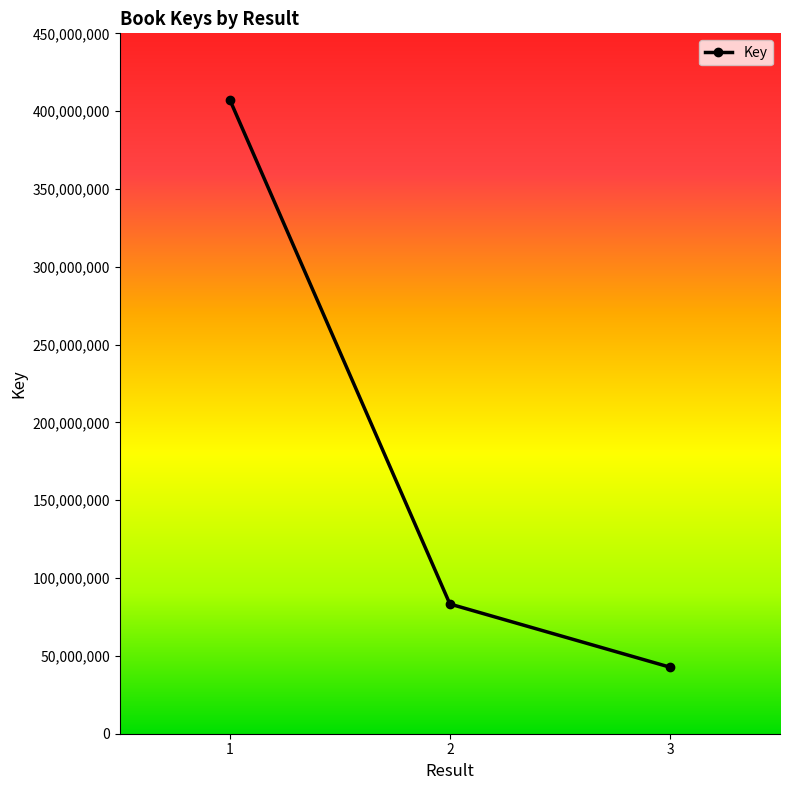

What is the change in value from 2 to 3?

-40578401